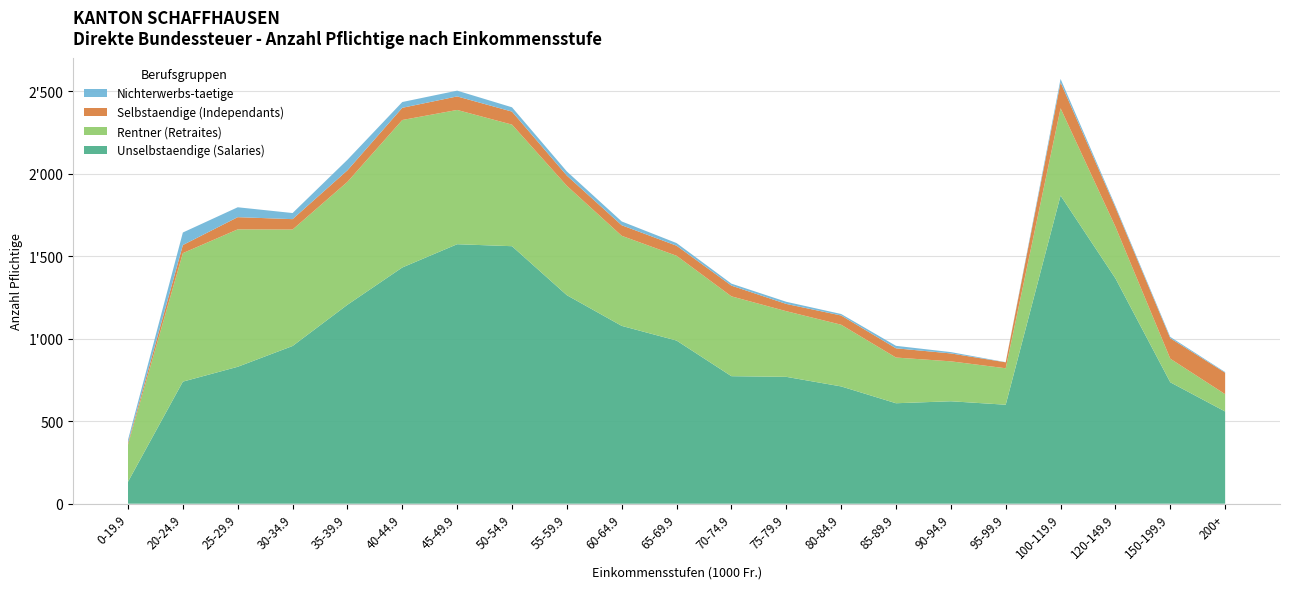

Reading left to right, what are all the values shown in this chart?

Unselbstaendige (Salaries): 133	740	830	956	1206	1432	1573	1561	1264	1078	989	773	769	711	609	621	600	1868	1366	736	559
Rentner (Retraites): 225	779	833	706	745	894	814	737	663	546	514	484	398	374	277	242	221	529	313	143	105
Selbstaendige (Independants): 11	49	74	63	70	74	82	79	62	64	61	65	44	56	56	48	36	157	117	124	130
Nichterwerbs-taetige: 18	76	60	37	64	35	35	26	25	23	16	12	13	9	15	8	1	21	9	8	4